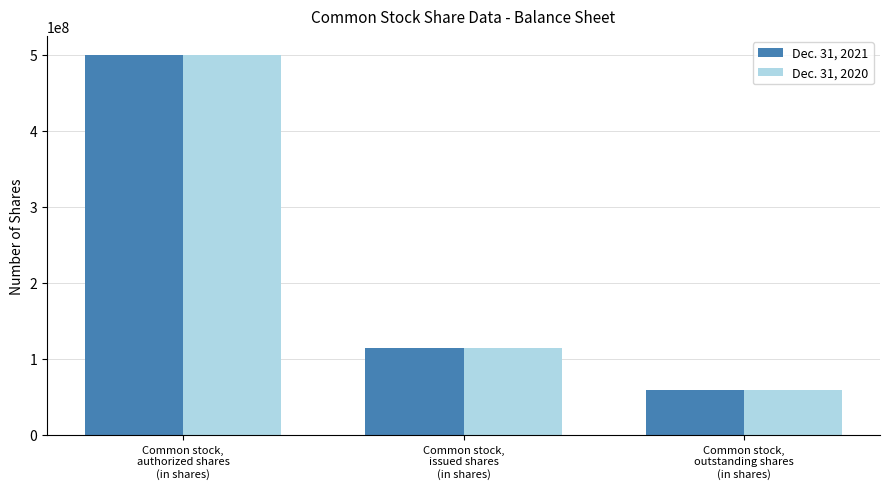

True or false: Dec. 31, 2020 has a value of 79669965 at Common stock,
issued shares
(in shares).

False